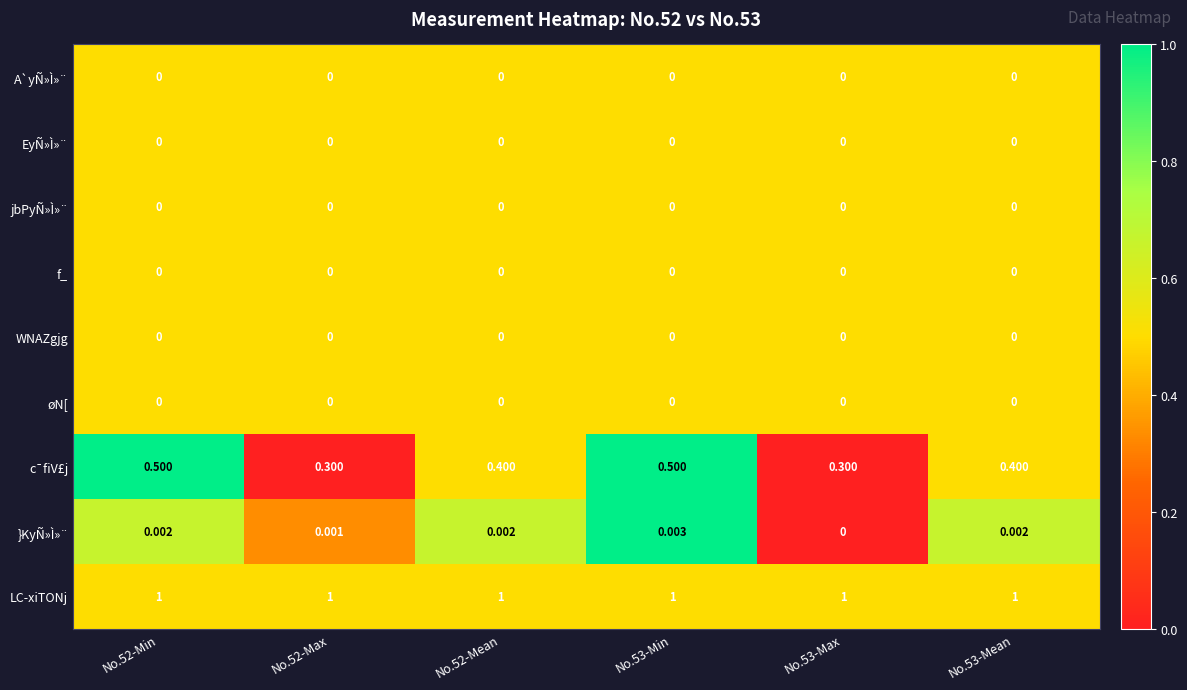

Which series changed the most between No.53-Min and No.53-Mean?

c¯fiV£j